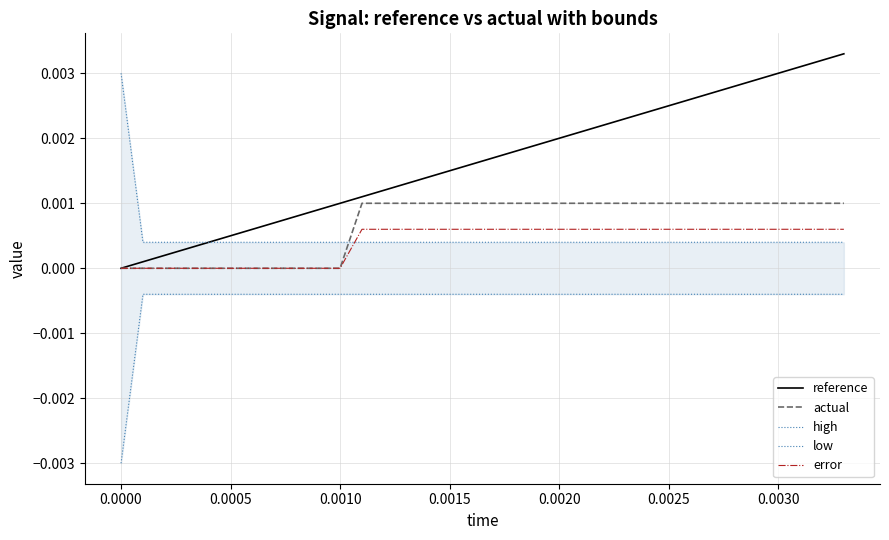

How many categories are shown in the chart?

34